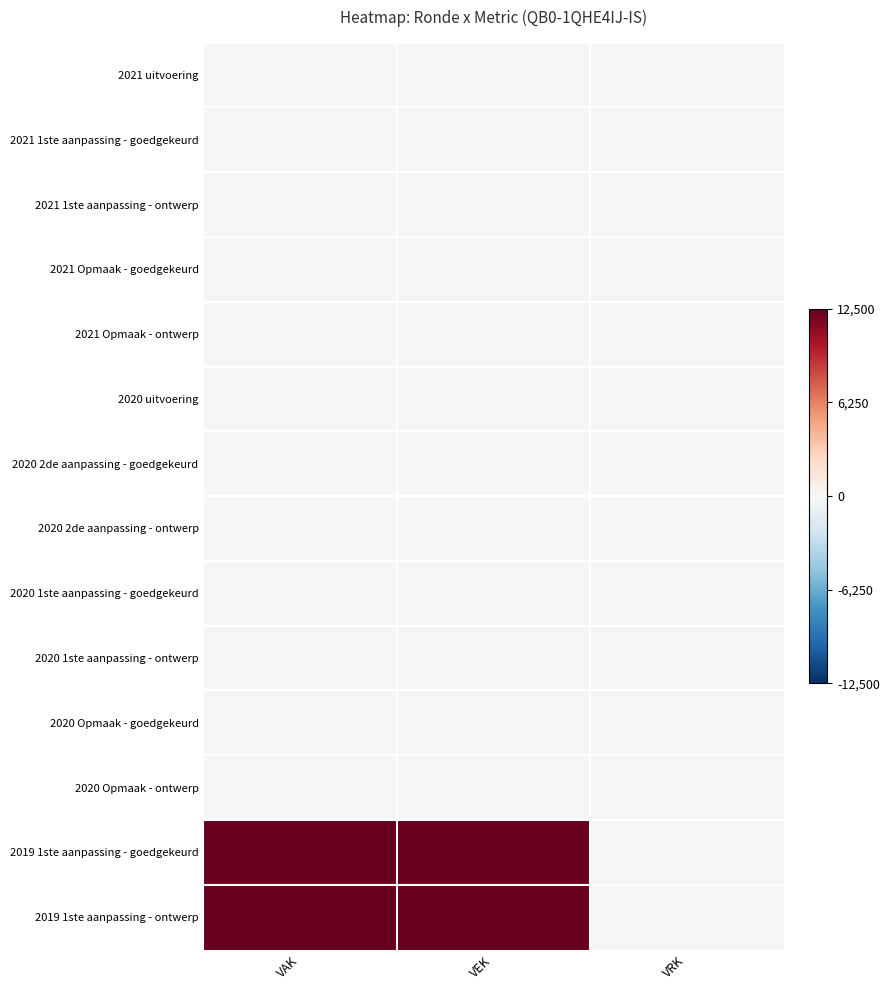

What is the spread (max minus min) of values at VAK?

12500